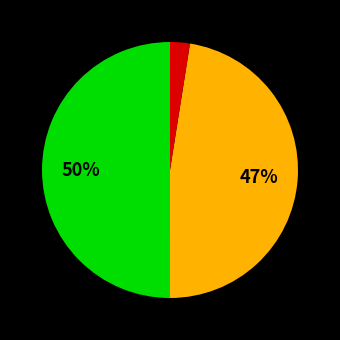

To the nearest percent, what is the average slice percentage?

33%